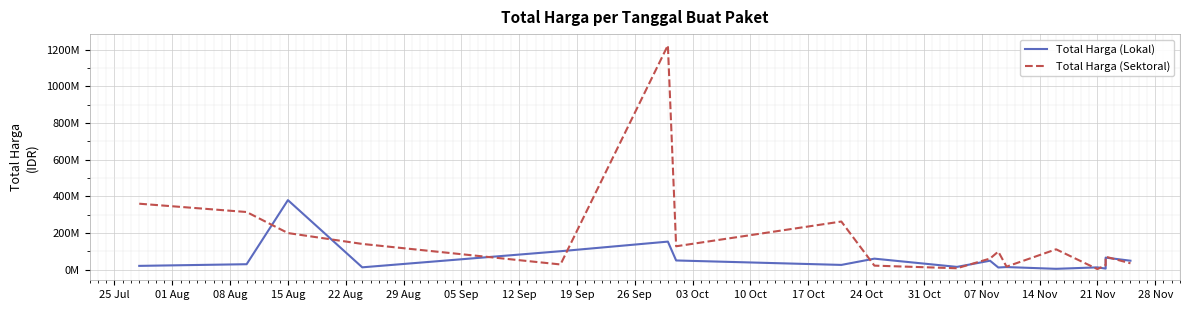

What is the greatest value displayed?

1224682000